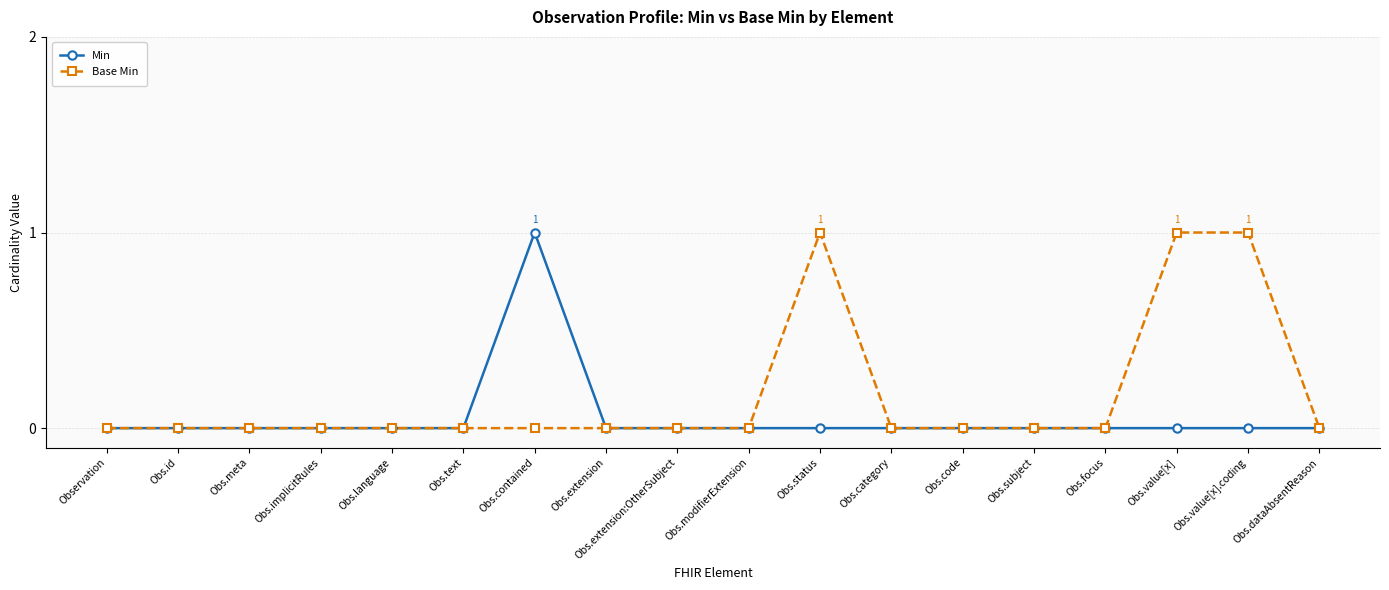

Count the number of categories in the chart.

18